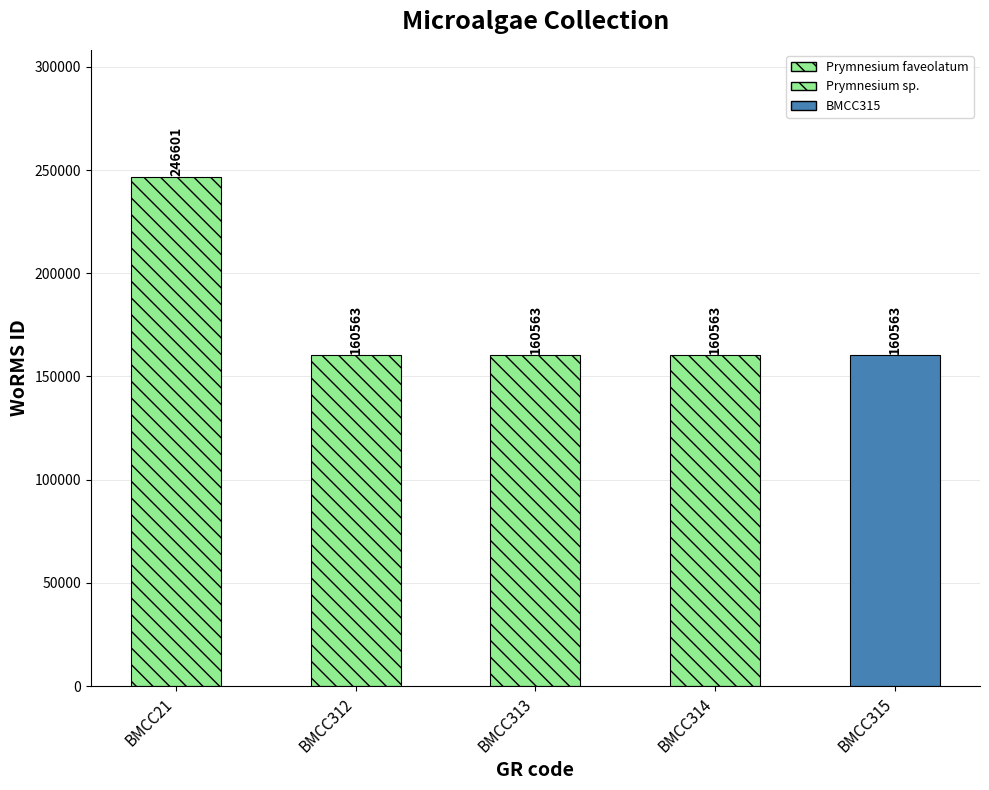

Reading left to right, list all the values displayed in this chart.

BMCC21=246601	BMCC312=160563	BMCC313=160563	BMCC314=160563	BMCC315=160563